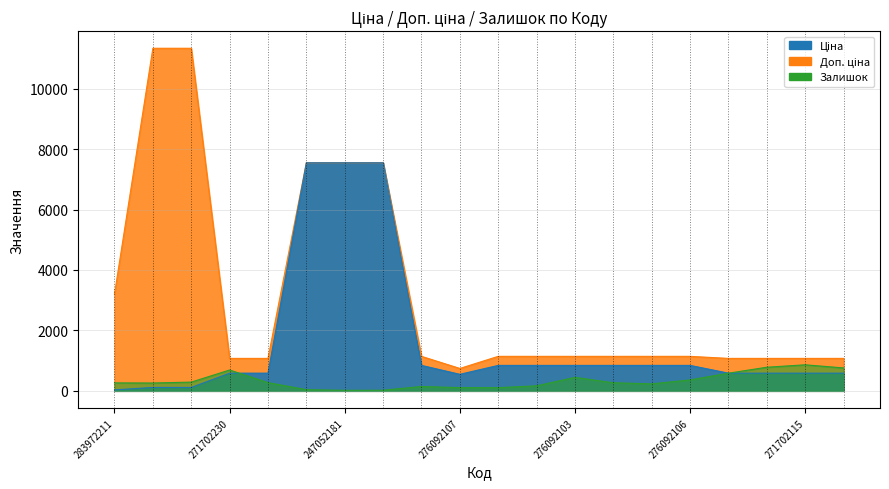

The value of Ціна at 276092108 is 842.8. True or false?

True